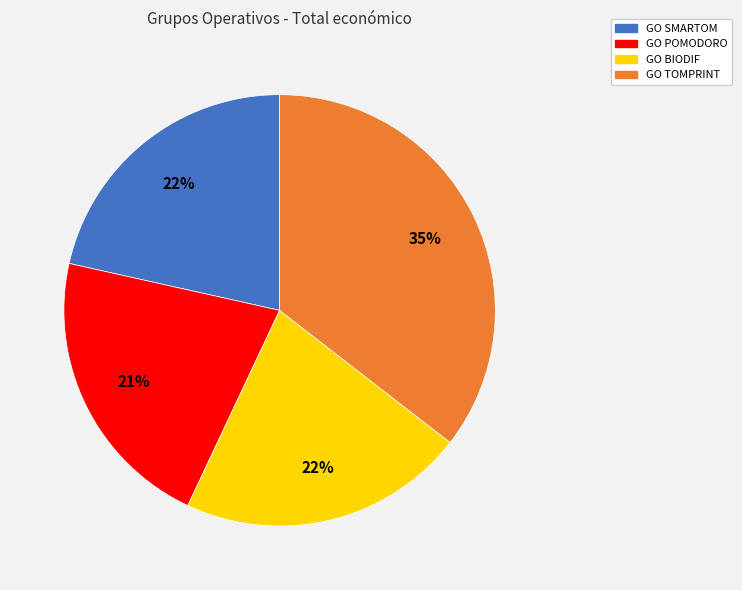

How many slices are in this pie chart?

4